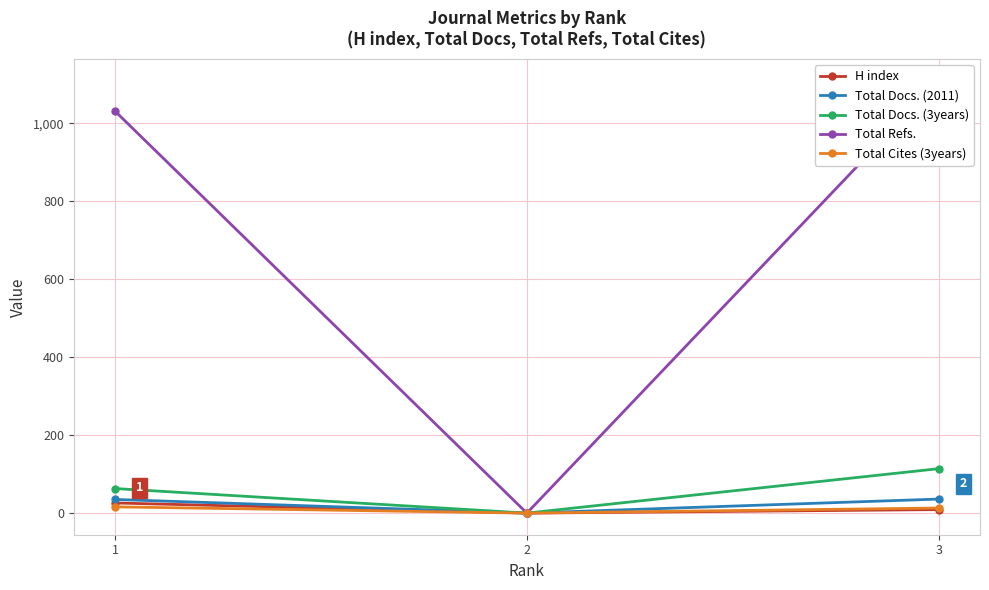

Between 1 and 2, which series saw the biggest shift?

Total Refs.